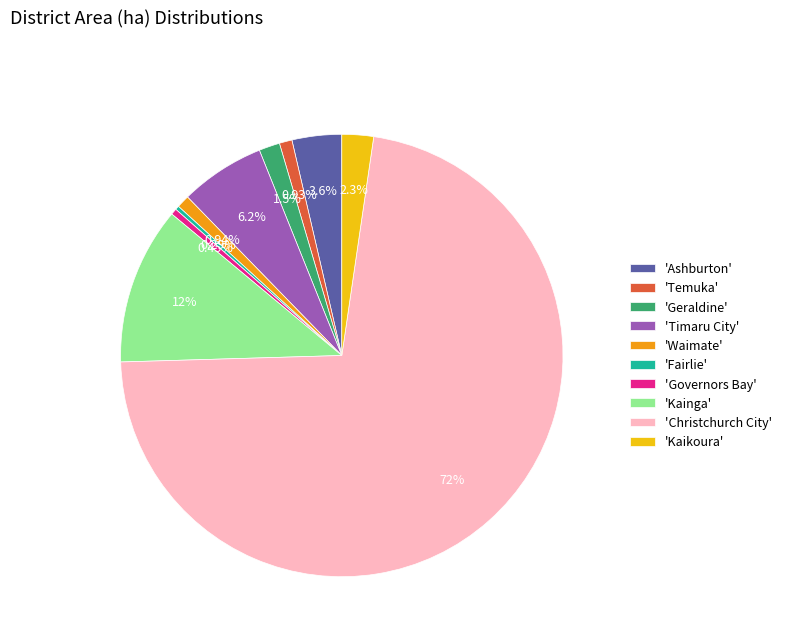

Is there a majority slice in this chart?

Yes